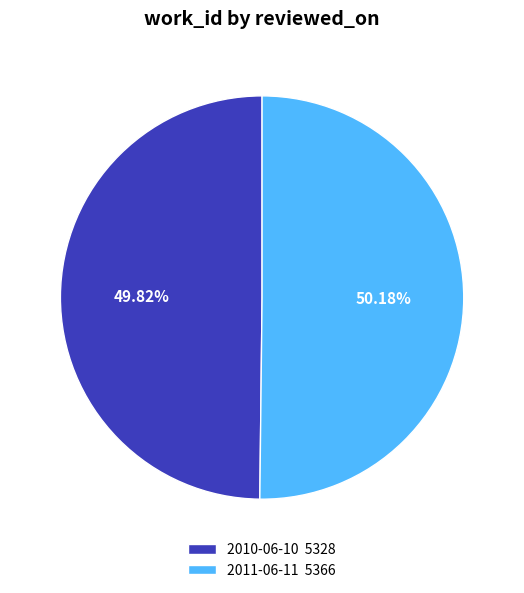

Does any single category account for the majority?

Yes